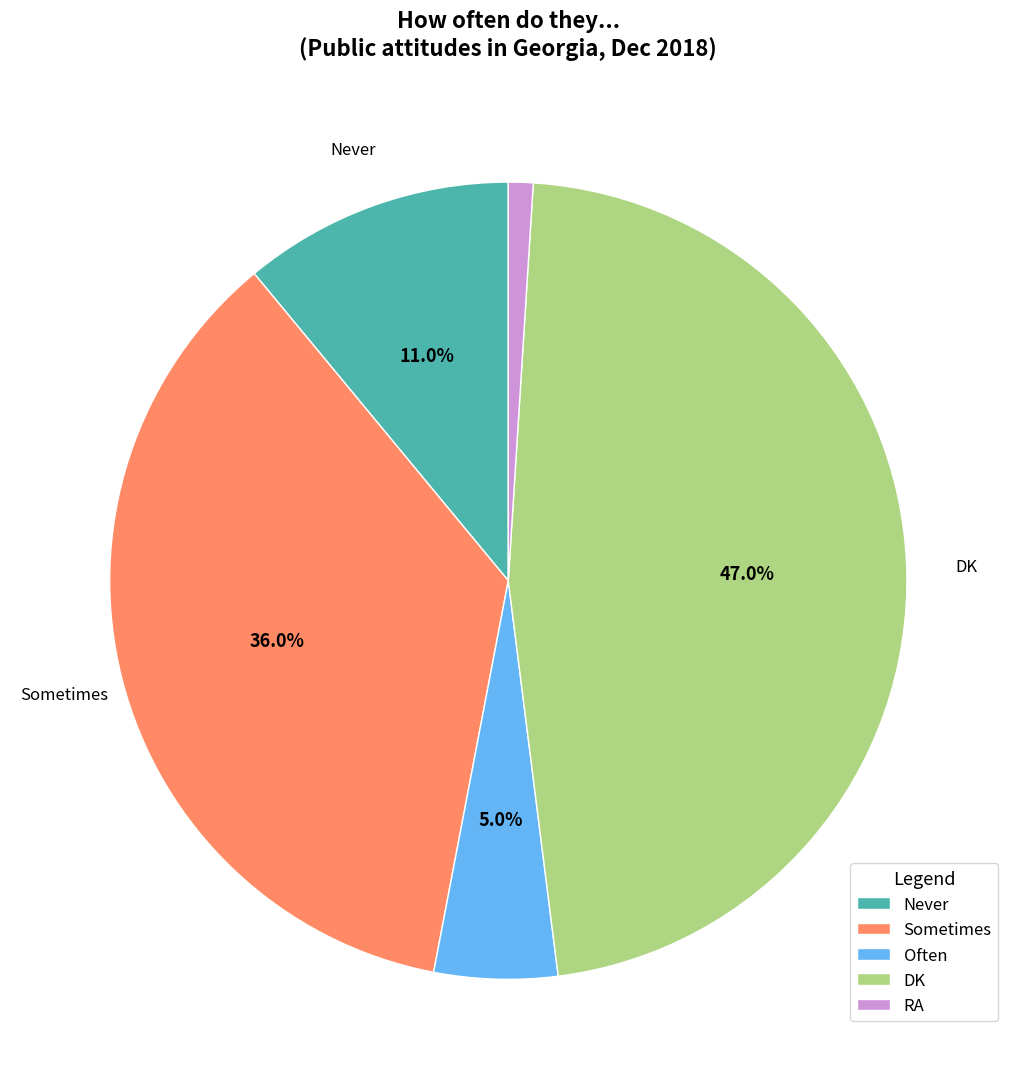

Which slice is the smallest?

RA